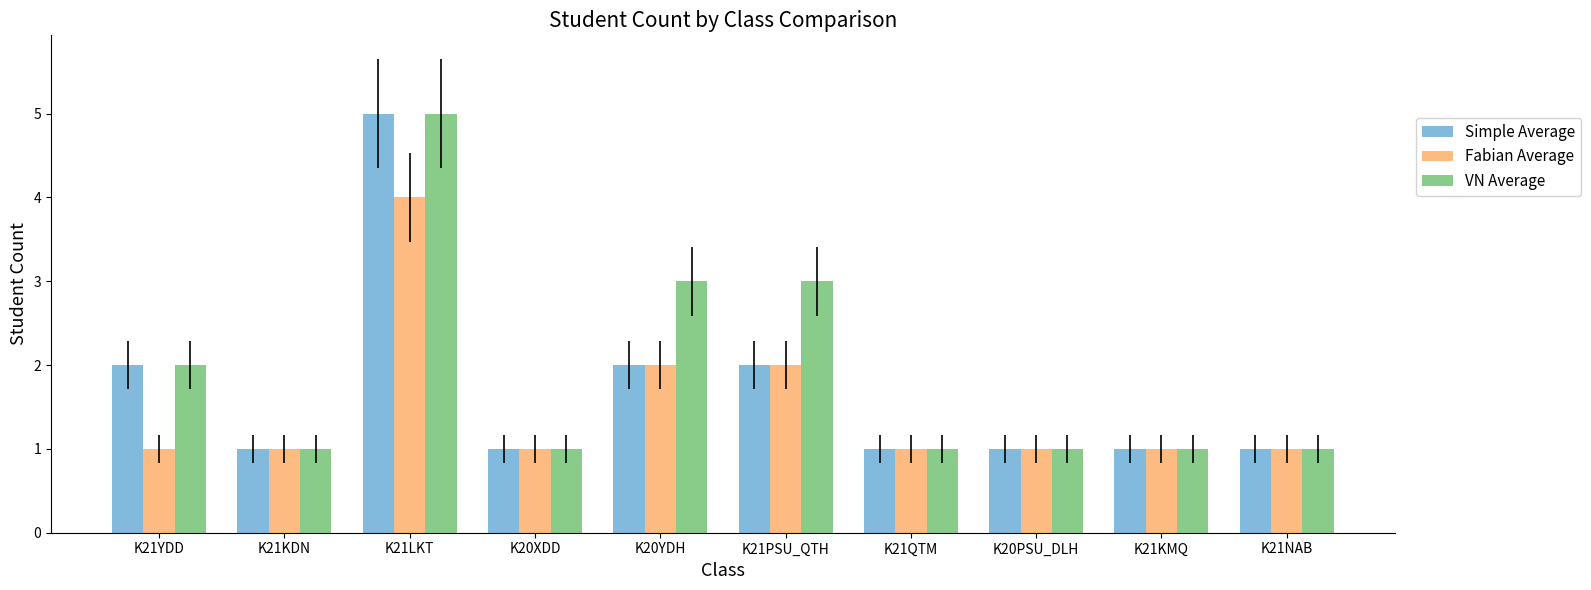

How many categories are shown in the chart?

10